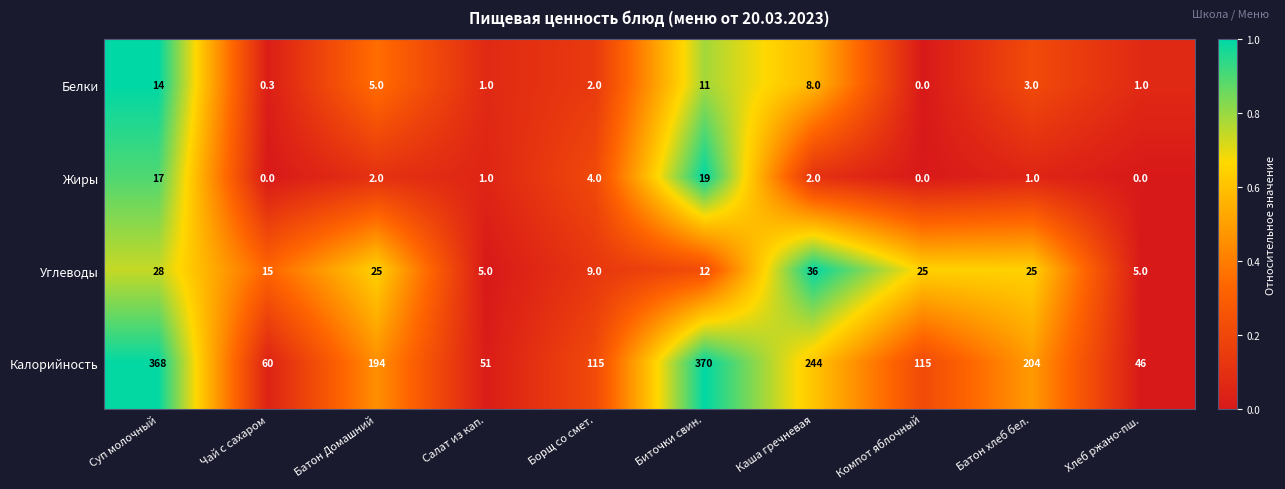

How many categories are shown in the chart?

10